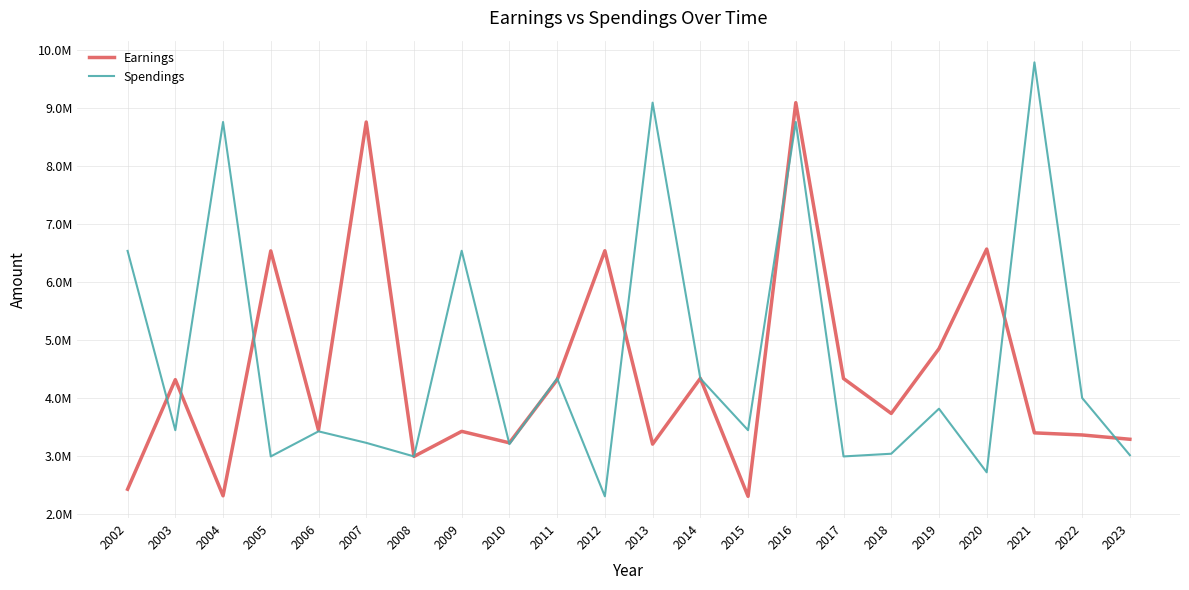

Where is Spendings nearest to the value 6052877?

2002